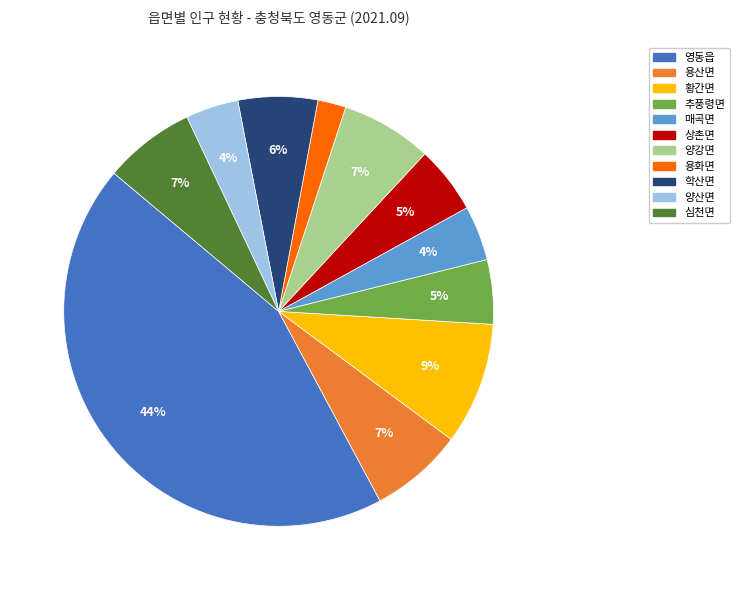

To the nearest percent, what is the average slice percentage?

9%